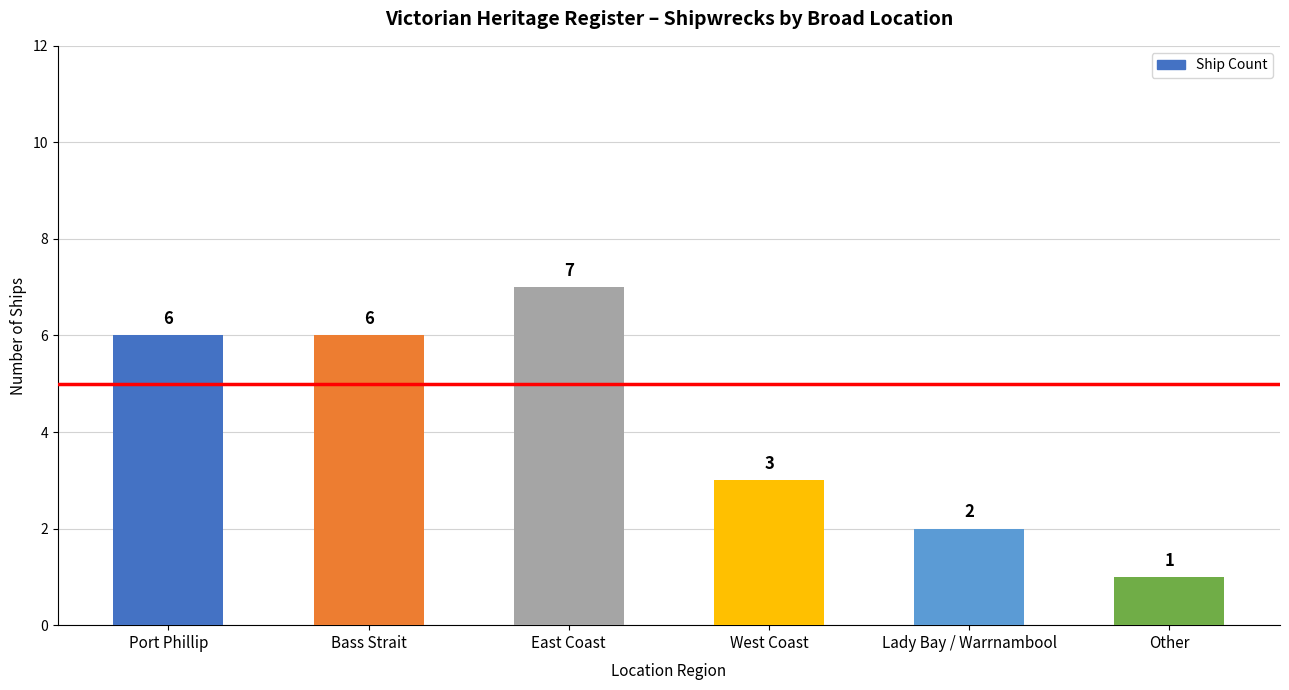

What is the label of the 1st bar from the right?

Other